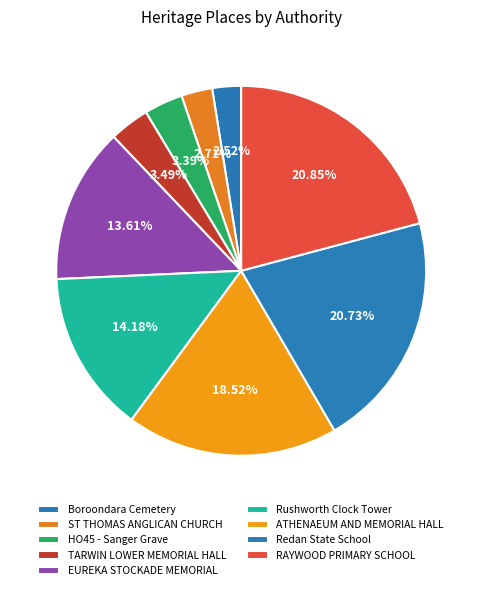

How many slices are in this pie chart?

9